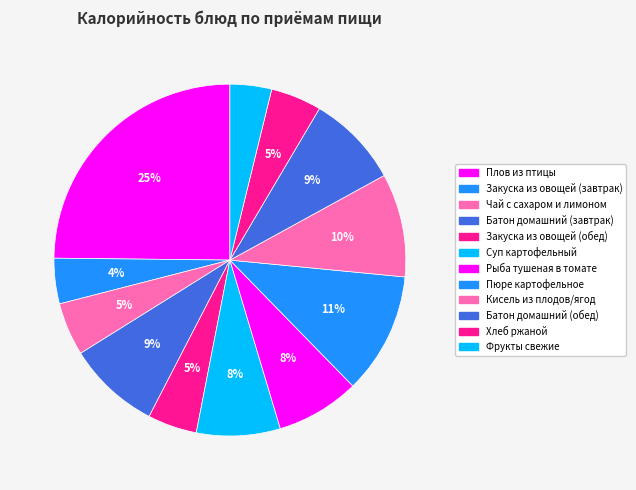

Count the number of slices in the pie.

12